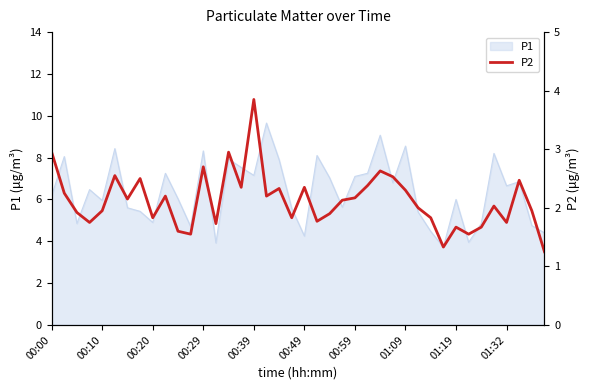

How many points are higher than both their immediate neighbors (excluding endpoints)?

12